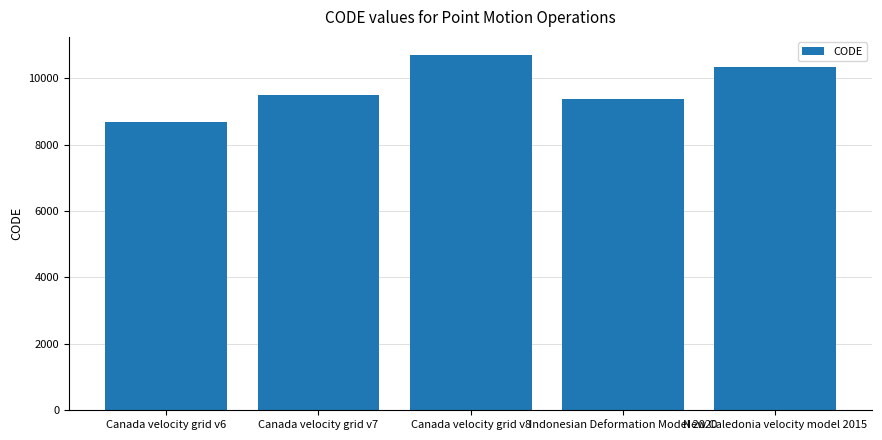

What is the difference between the second highest and minimum values?

1647